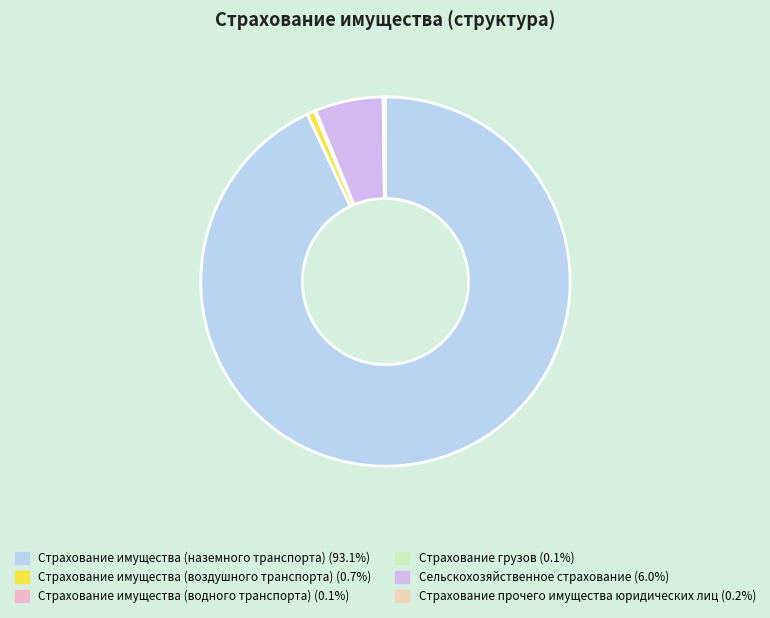

To the nearest percent, what percentage of the pie is Страхование имущества (наземного транспорта)?

93%